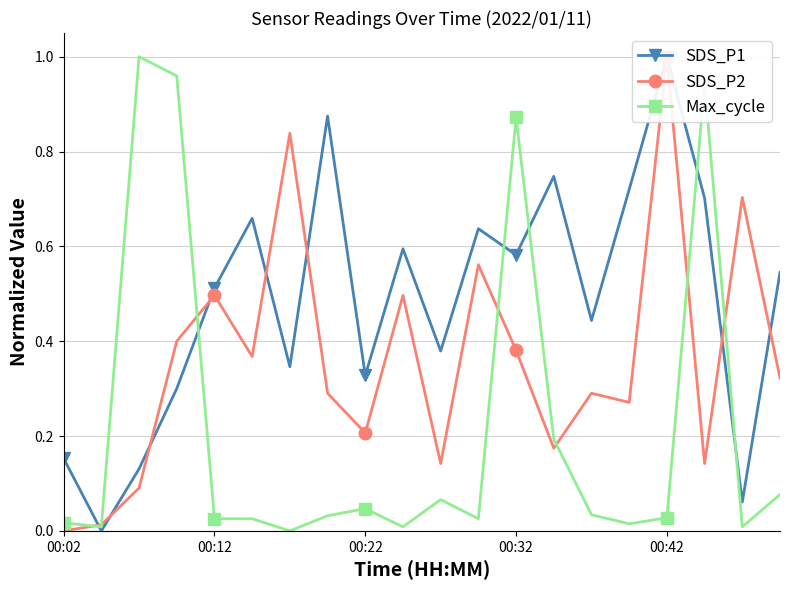

What is the value of the SDS_P2 point at the 3rd from the left?

0.1